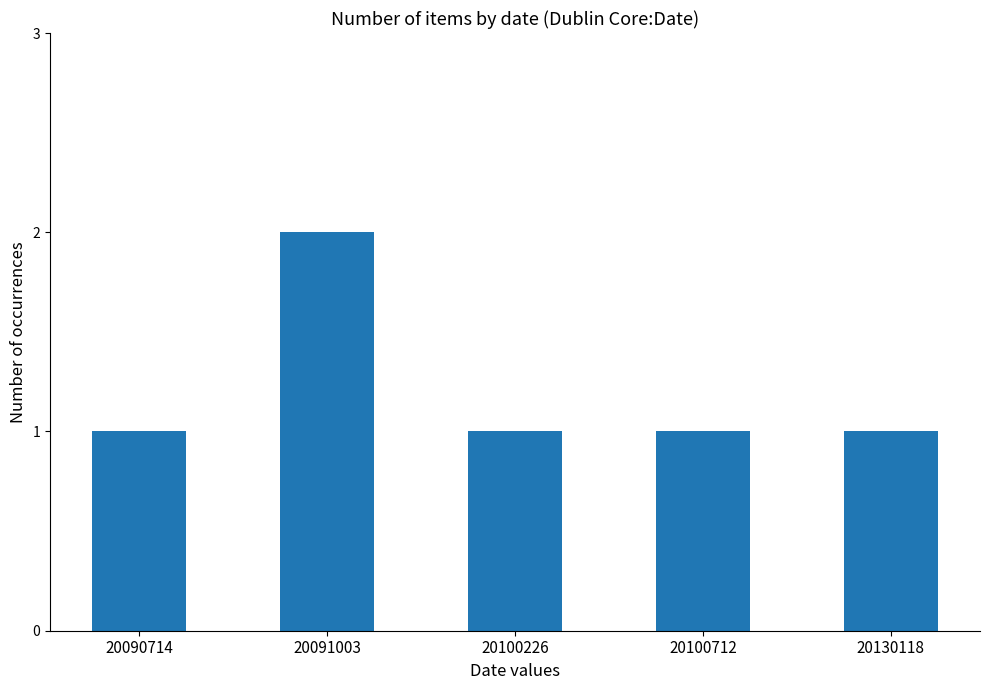

Reading right to left, extract all data points from this chart.

20130118=1	20100712=1	20100226=1	20091003=2	20090714=1